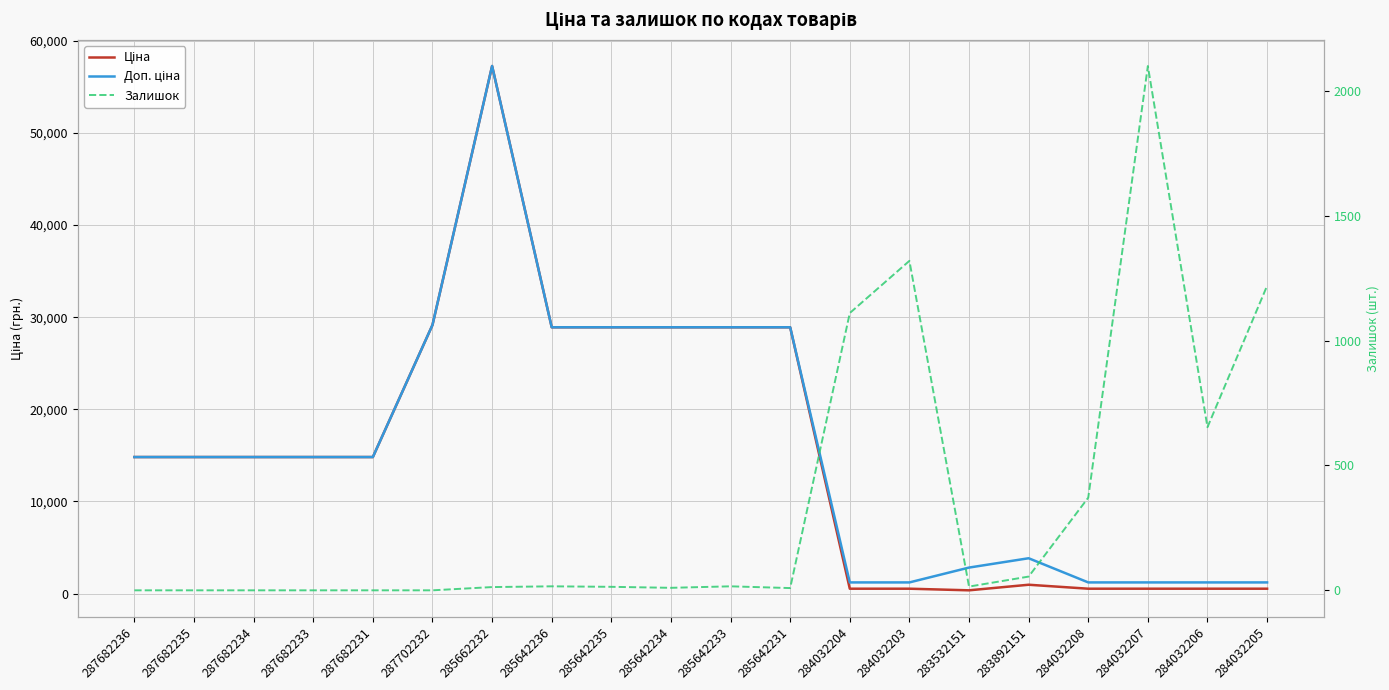

Reading left to right, extract all data points from this chart.

Ціна: 287682236=14817.6	287682235=14817.6	287682234=14817.6	287682233=14817.6	287682231=14817.6	287702232=29152.3	285662232=57258.0	285642236=28901.7	285642235=28901.7	285642234=28901.7	285642233=28901.7	285642231=28901.7	284032204=528.2	284032203=528.2	283532151=352.6	283892151=958.4	284032208=528.2	284032207=528.2	284032206=528.2	284032205=528.2
Доп. ціна: 287682236=14817.6	287682235=14817.6	287682234=14817.6	287682233=14817.6	287682231=14817.6	287702232=29152.3	285662232=57258.0	285642236=28901.7	285642235=28901.7	285642234=28901.7	285642233=28901.7	285642231=28901.7	284032204=1210.7	284032203=1210.7	283532151=2821.2	283892151=3833.8	284032208=1210.7	284032207=1210.7	284032206=1210.7	284032205=1210.7
Залишок: 287682236=0.0	287682235=0.0	287682234=0.0	287682233=0.0	287682231=0.0	287702232=0.0	285662232=13.0	285642236=16.0	285642235=14.0	285642234=10.0	285642233=16.0	285642231=9.0	284032204=1110.0	284032203=1319.0	283532151=15.0	283892151=55.0	284032208=371.0	284032207=2099.0	284032206=653.0	284032205=1219.0